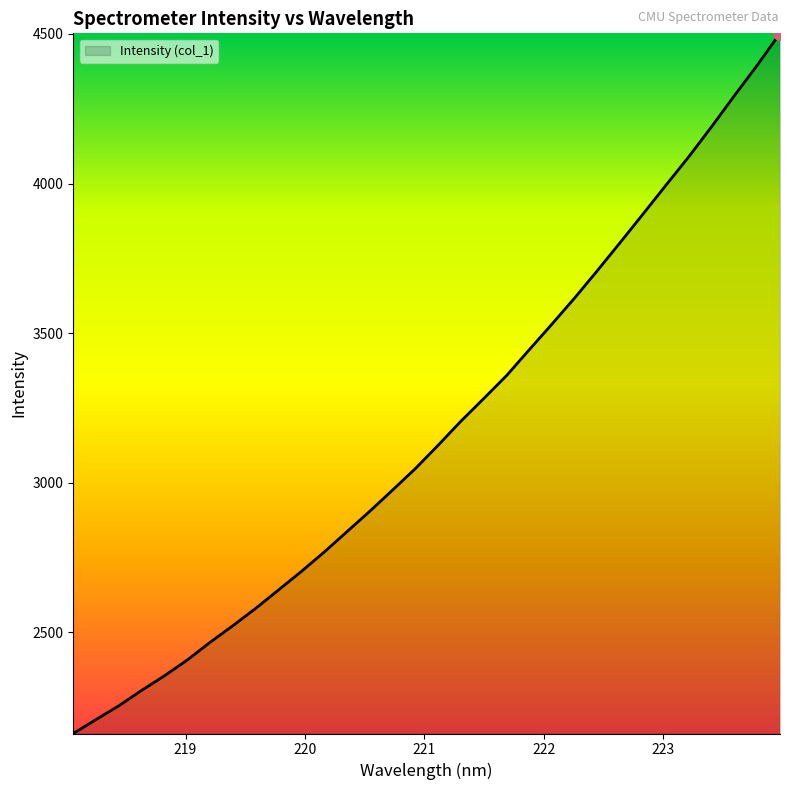

What is the difference between the maximum and minimum values?

2341.1